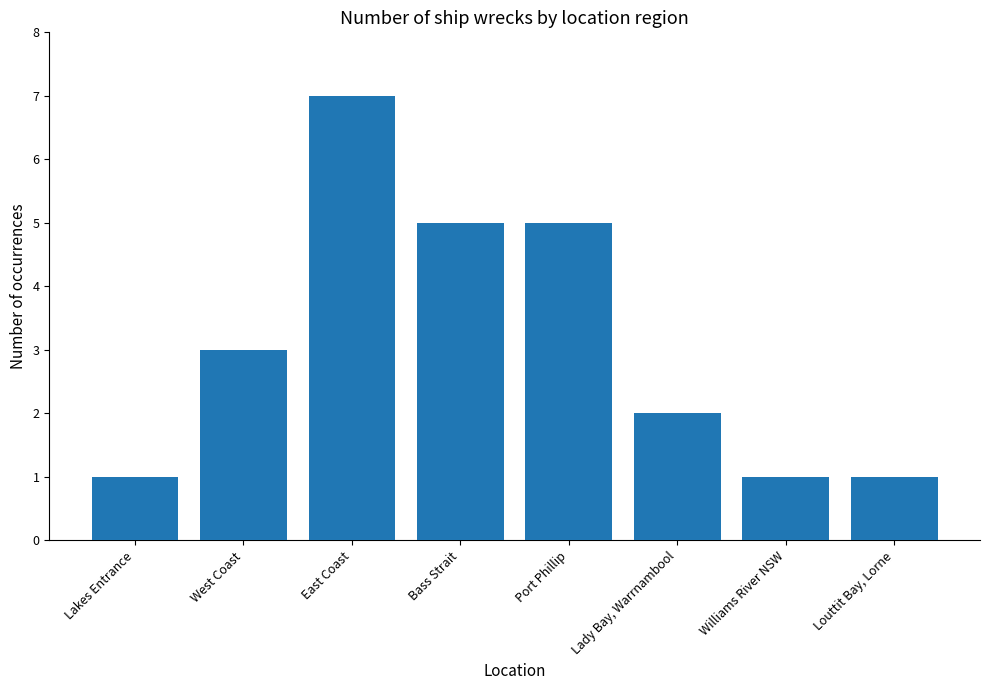

Reading right to left, what are all the values shown in this chart?

1	1	2	5	5	7	3	1